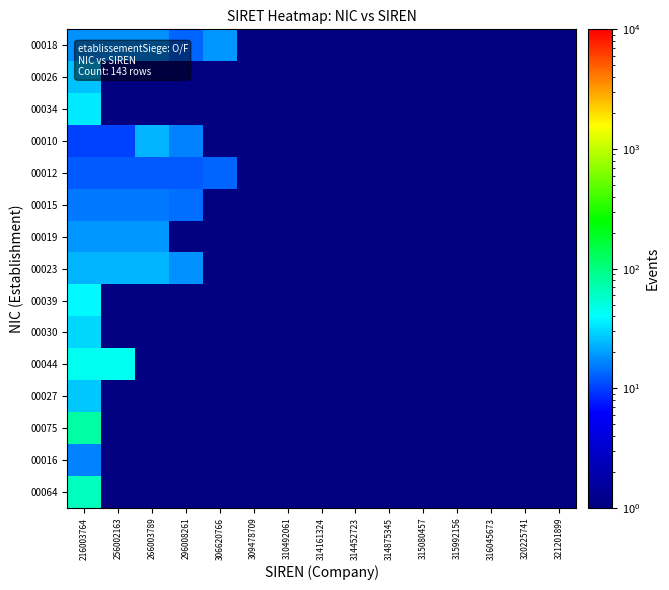

Reading left to right, extract all data points from this chart.

00018: 216003764=18	256002163=18	266003789=18	296008261=13	306620766=19	309478709=1	310492061=1	314161324=1	314452723=1	314875345=1	315080457=1	315992156=1	316045673=1	320225741=1	321201899=1
00026: 216003764=26	256002163=1	266003789=1	296008261=1	306620766=1	309478709=1	310492061=1	314161324=1	314452723=1	314875345=1	315080457=1	315992156=1	316045673=1	320225741=1	321201899=1
00034: 216003764=34	256002163=1	266003789=1	296008261=1	306620766=1	309478709=1	310492061=1	314161324=1	314452723=1	314875345=1	315080457=1	315992156=1	316045673=1	320225741=1	321201899=1
00010: 216003764=10	256002163=10	266003789=23	296008261=16	306620766=1	309478709=1	310492061=1	314161324=1	314452723=1	314875345=1	315080457=1	315992156=1	316045673=1	320225741=1	321201899=1
00012: 216003764=12	256002163=12	266003789=12	296008261=12	306620766=13	309478709=1	310492061=1	314161324=1	314452723=1	314875345=1	315080457=1	315992156=1	316045673=1	320225741=1	321201899=1
00015: 216003764=15	256002163=15	266003789=15	296008261=14	306620766=1	309478709=1	310492061=1	314161324=1	314452723=1	314875345=1	315080457=1	315992156=1	316045673=1	320225741=1	321201899=1
00019: 216003764=19	256002163=19	266003789=19	296008261=1	306620766=1	309478709=1	310492061=1	314161324=1	314452723=1	314875345=1	315080457=1	315992156=1	316045673=1	320225741=1	321201899=1
00023: 216003764=23	256002163=23	266003789=23	296008261=18	306620766=1	309478709=1	310492061=1	314161324=1	314452723=1	314875345=1	315080457=1	315992156=1	316045673=1	320225741=1	321201899=1
00039: 216003764=39	256002163=1	266003789=1	296008261=1	306620766=1	309478709=1	310492061=1	314161324=1	314452723=1	314875345=1	315080457=1	315992156=1	316045673=1	320225741=1	321201899=1
00030: 216003764=30	256002163=1	266003789=1	296008261=1	306620766=1	309478709=1	310492061=1	314161324=1	314452723=1	314875345=1	315080457=1	315992156=1	316045673=1	320225741=1	321201899=1
00044: 216003764=44	256002163=44	266003789=1	296008261=1	306620766=1	309478709=1	310492061=1	314161324=1	314452723=1	314875345=1	315080457=1	315992156=1	316045673=1	320225741=1	321201899=1
00027: 216003764=27	256002163=1	266003789=1	296008261=1	306620766=1	309478709=1	310492061=1	314161324=1	314452723=1	314875345=1	315080457=1	315992156=1	316045673=1	320225741=1	321201899=1
00075: 216003764=75	256002163=1	266003789=1	296008261=1	306620766=1	309478709=1	310492061=1	314161324=1	314452723=1	314875345=1	315080457=1	315992156=1	316045673=1	320225741=1	321201899=1
00016: 216003764=16	256002163=1	266003789=1	296008261=1	306620766=1	309478709=1	310492061=1	314161324=1	314452723=1	314875345=1	315080457=1	315992156=1	316045673=1	320225741=1	321201899=1
00064: 216003764=64	256002163=1	266003789=1	296008261=1	306620766=1	309478709=1	310492061=1	314161324=1	314452723=1	314875345=1	315080457=1	315992156=1	316045673=1	320225741=1	321201899=1